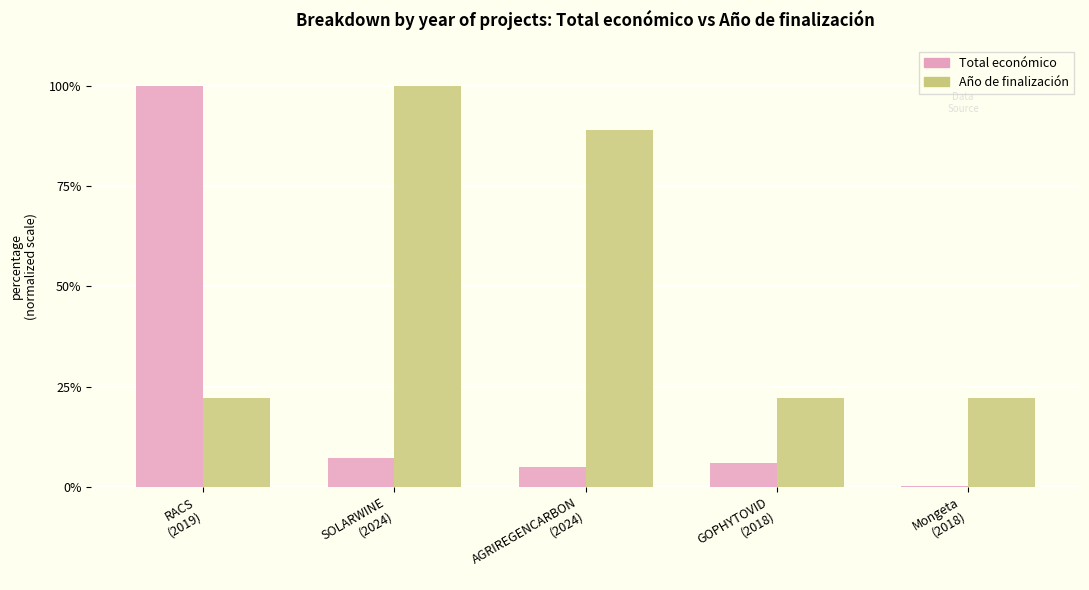

What is the greatest value displayed?

100.0